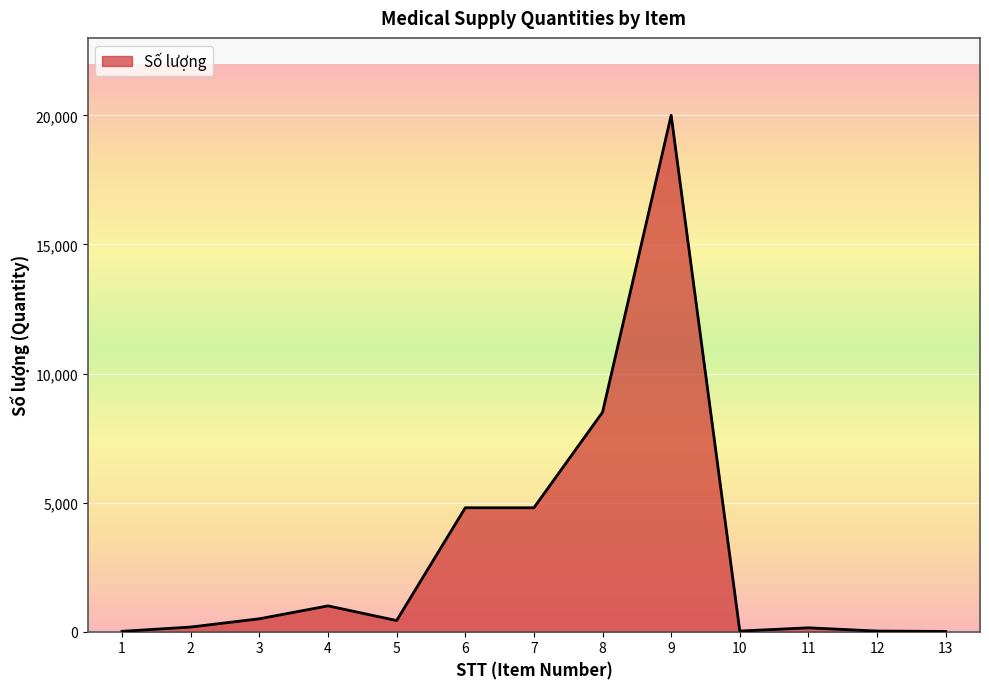

How many distinct data groups are displayed?

1